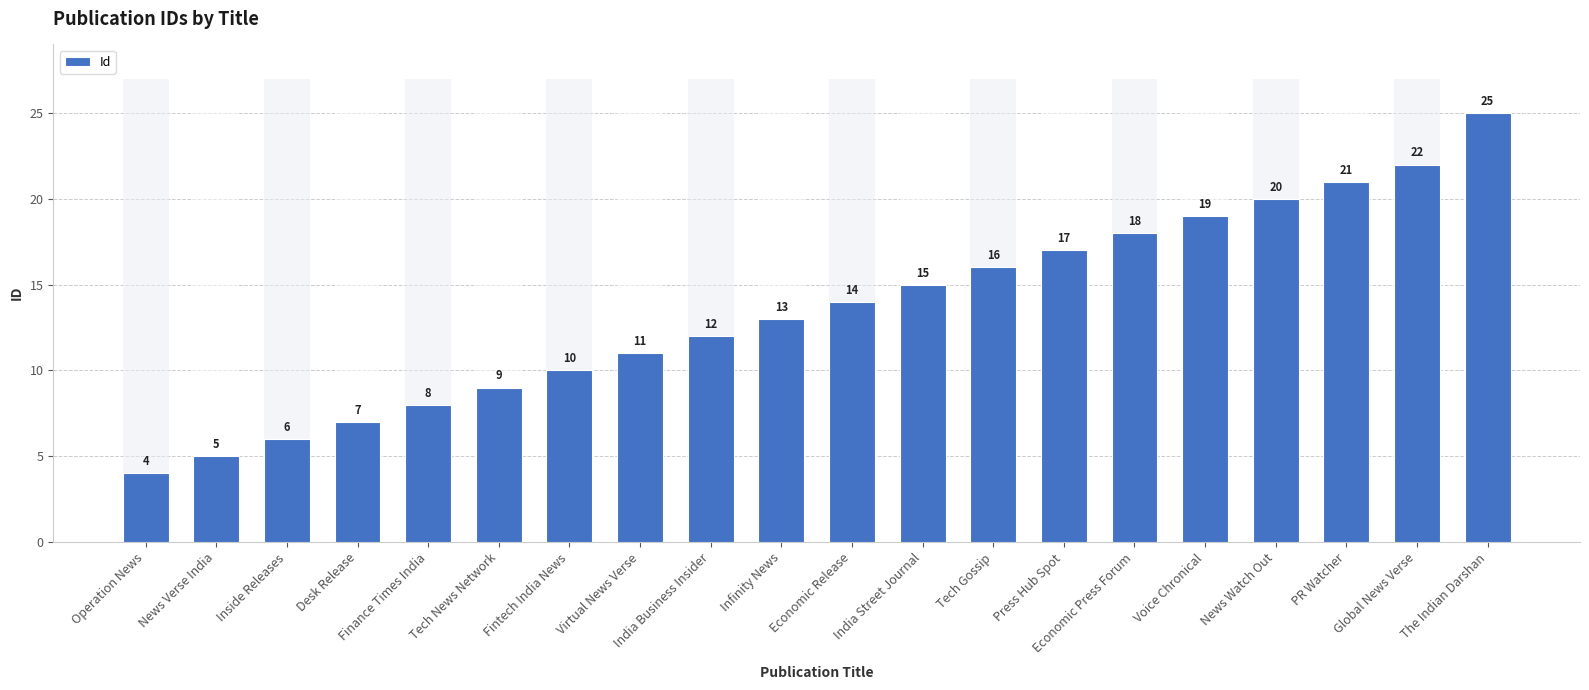

Does the chart contain any negative values?

No